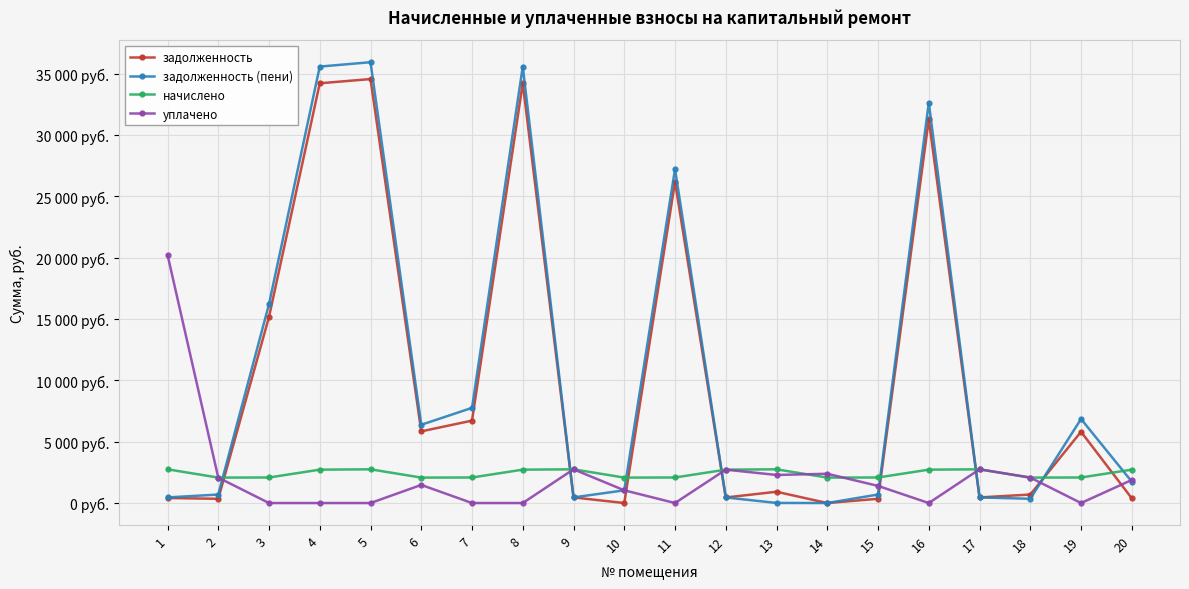

Which series has the largest range (max minus min)?

задолженность (пени)